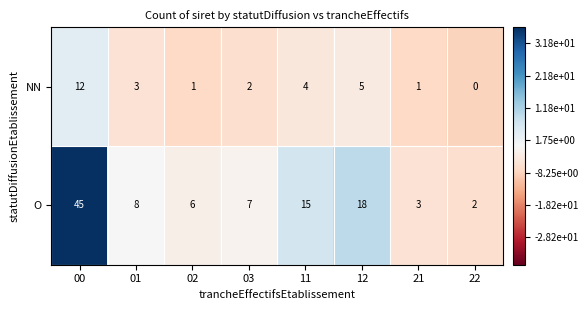

What is the difference between the maximum and second lowest values in the O series?

42